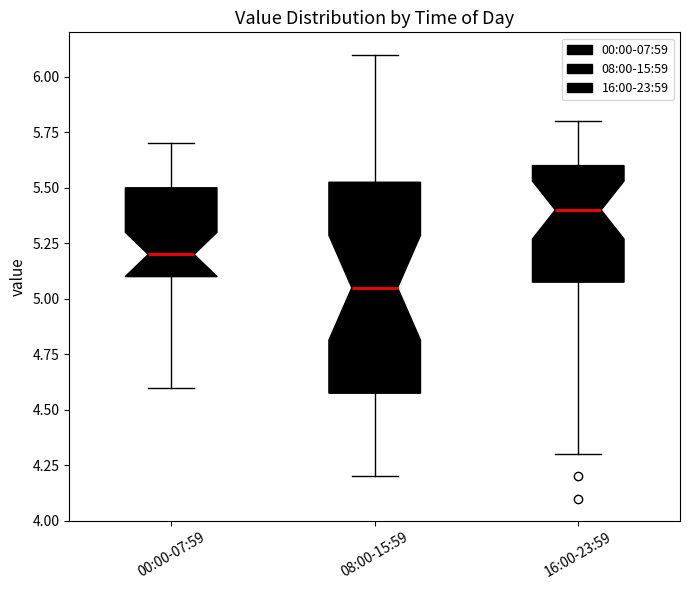

Where does the median line of the box for 00:00-07:59 sit on the y-axis? The values are not printed on the chart, so give them approximately, as read against the axis.

5.20